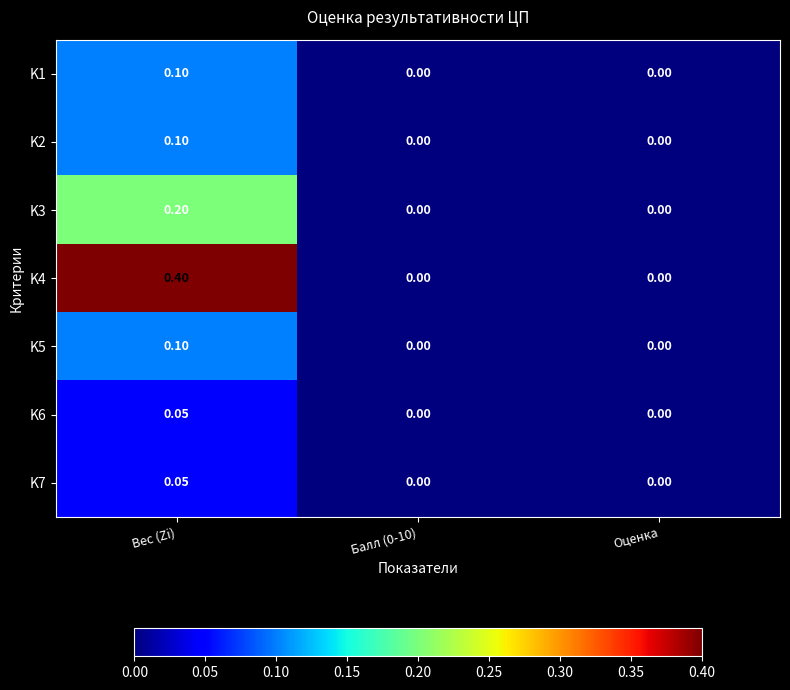

Which series has the largest total across all categories?

K4